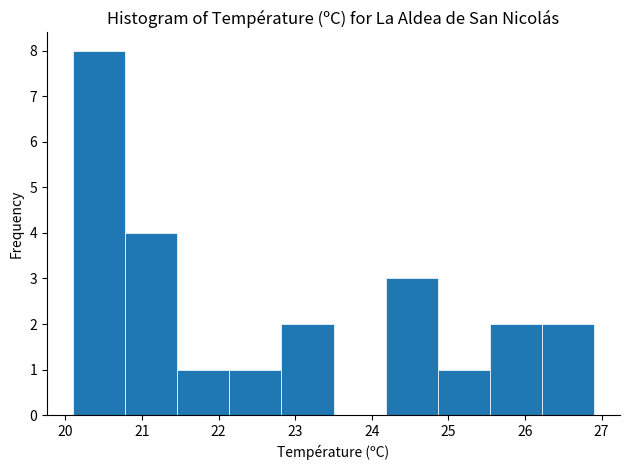

Reading left to right, transcribe this chart: for each bar, give the range it covers on the x-axis and its height. Neither the bar edges nor the heights are printed on the chart, so give them approximately, as read against the axes.

20.10 to 20.78: 8
20.78 to 21.46: 4
21.46 to 22.14: 1
22.14 to 22.82: 1
22.82 to 23.50: 2
23.50 to 24.18: 0
24.18 to 24.86: 3
24.86 to 25.54: 1
25.54 to 26.22: 2
26.22 to 26.90: 2